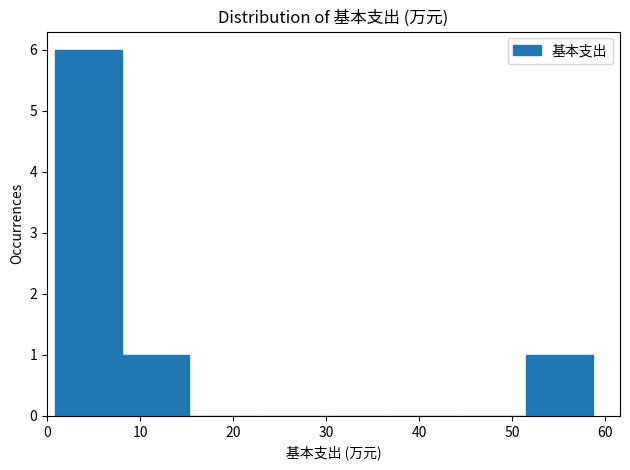

Reading left to right, transcribe this chart: for each bar, give the range it covers on the x-axis and its height. Neither the bar edges nor the heights are printed on the chart, so give them approximately, as read against the axes.

1 to 8: 6
8 to 15: 1
15 to 23: 0
23 to 30: 0
30 to 37: 0
37 to 44: 0
44 to 51: 0
51 to 59: 1